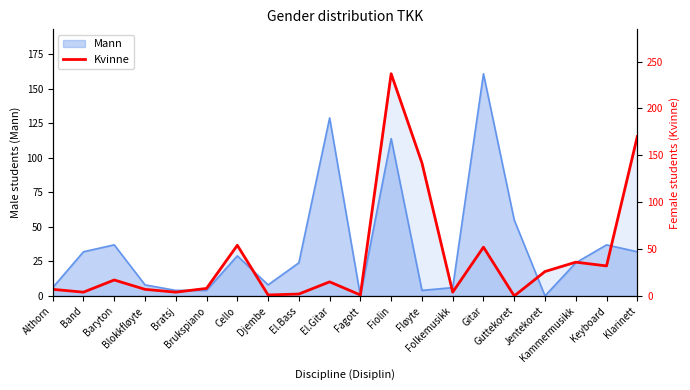

Where is the first local minimum?

Band